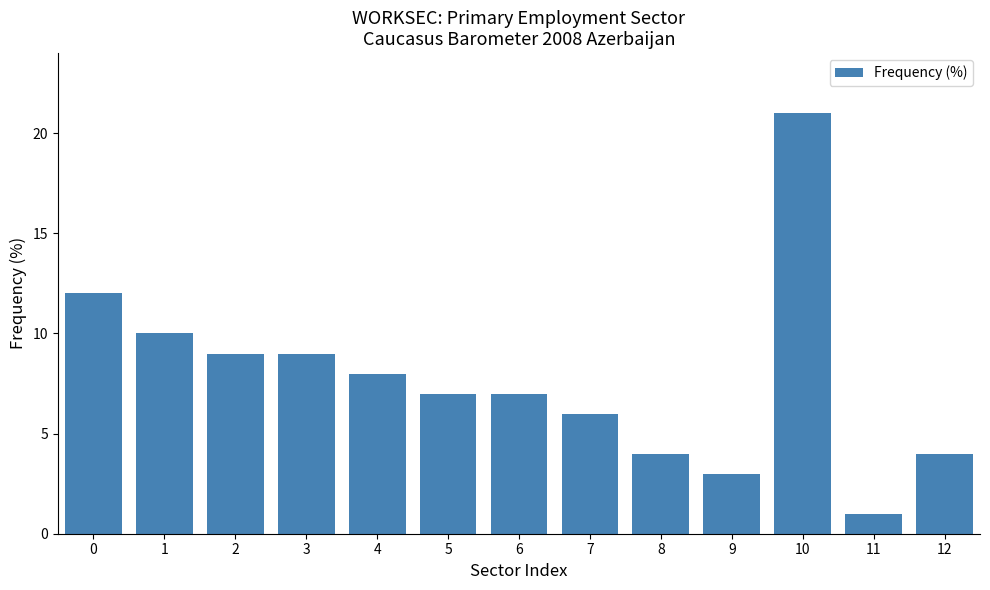

Reading right to left, what are all the values shown in this chart?

4	1	21	3	4	6	7	7	8	9	9	10	12